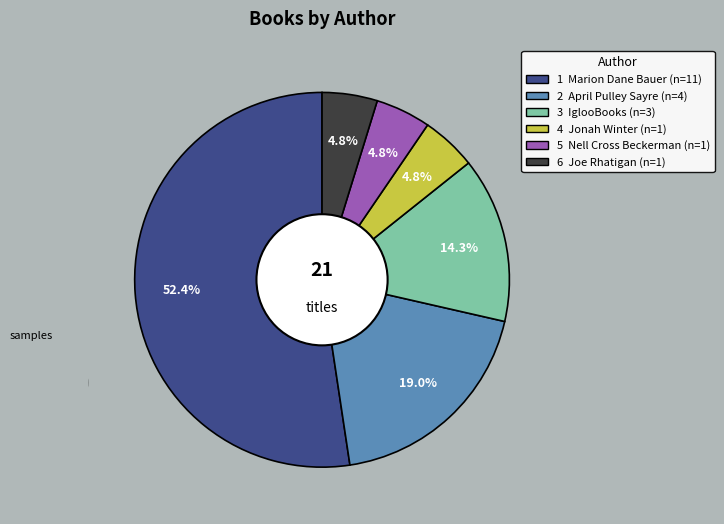

Is there a majority slice in this chart?

Yes